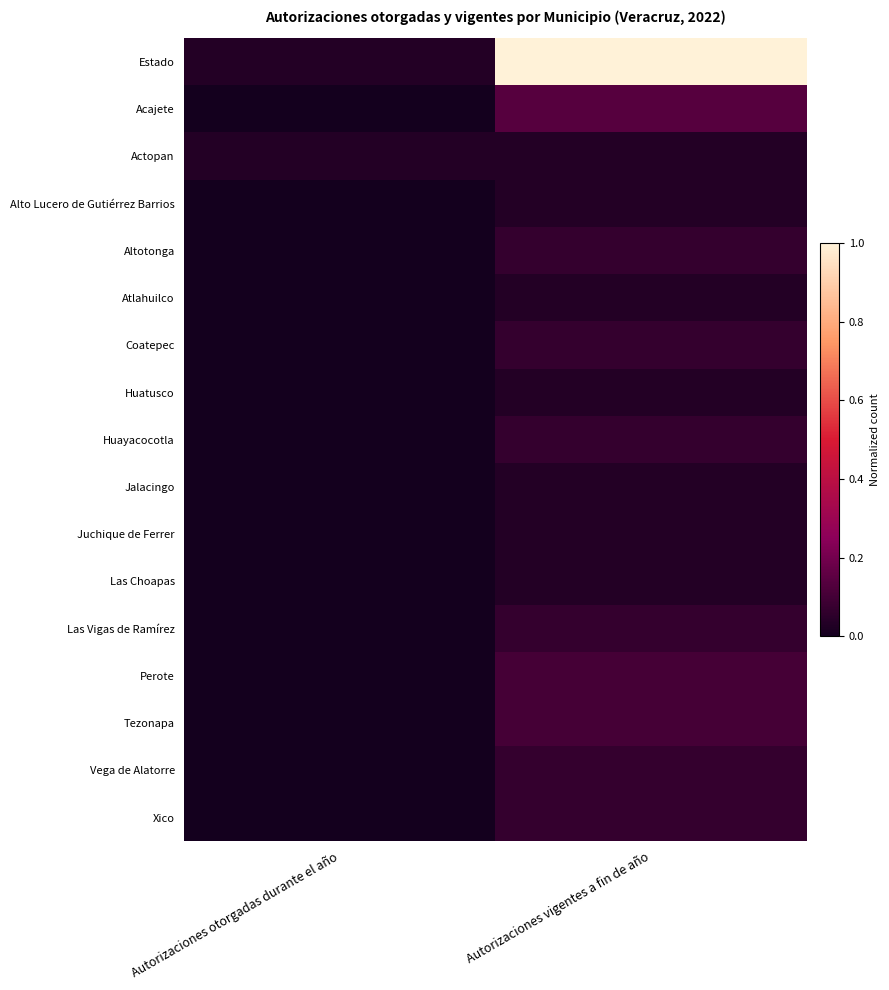

Reading left to right, transcribe all the data shown in this chart.

Estado: Autorizaciones otorgadas durante el año=0.0	Autorizaciones vigentes a fin de año=1.0
Acajete: Autorizaciones otorgadas durante el año=0.0	Autorizaciones vigentes a fin de año=0.1
Actopan: Autorizaciones otorgadas durante el año=0.0	Autorizaciones vigentes a fin de año=0.0
Alto Lucero de Gutiérrez Barrios: Autorizaciones otorgadas durante el año=0.0	Autorizaciones vigentes a fin de año=0.0
Altotonga: Autorizaciones otorgadas durante el año=0.0	Autorizaciones vigentes a fin de año=0.1
Atlahuilco: Autorizaciones otorgadas durante el año=0.0	Autorizaciones vigentes a fin de año=0.0
Coatepec: Autorizaciones otorgadas durante el año=0.0	Autorizaciones vigentes a fin de año=0.1
Huatusco: Autorizaciones otorgadas durante el año=0.0	Autorizaciones vigentes a fin de año=0.0
Huayacocotla: Autorizaciones otorgadas durante el año=0.0	Autorizaciones vigentes a fin de año=0.1
Jalacingo: Autorizaciones otorgadas durante el año=0.0	Autorizaciones vigentes a fin de año=0.0
Juchique de Ferrer: Autorizaciones otorgadas durante el año=0.0	Autorizaciones vigentes a fin de año=0.0
Las Choapas: Autorizaciones otorgadas durante el año=0.0	Autorizaciones vigentes a fin de año=0.0
Las Vigas de Ramírez: Autorizaciones otorgadas durante el año=0.0	Autorizaciones vigentes a fin de año=0.1
Perote: Autorizaciones otorgadas durante el año=0.0	Autorizaciones vigentes a fin de año=0.1
Tezonapa: Autorizaciones otorgadas durante el año=0.0	Autorizaciones vigentes a fin de año=0.1
Vega de Alatorre: Autorizaciones otorgadas durante el año=0.0	Autorizaciones vigentes a fin de año=0.1
Xico: Autorizaciones otorgadas durante el año=0.0	Autorizaciones vigentes a fin de año=0.1